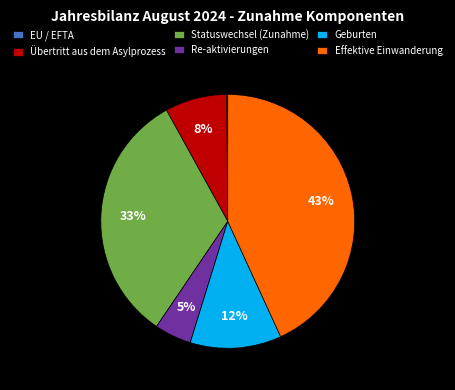

How many slices are in this pie chart?

6